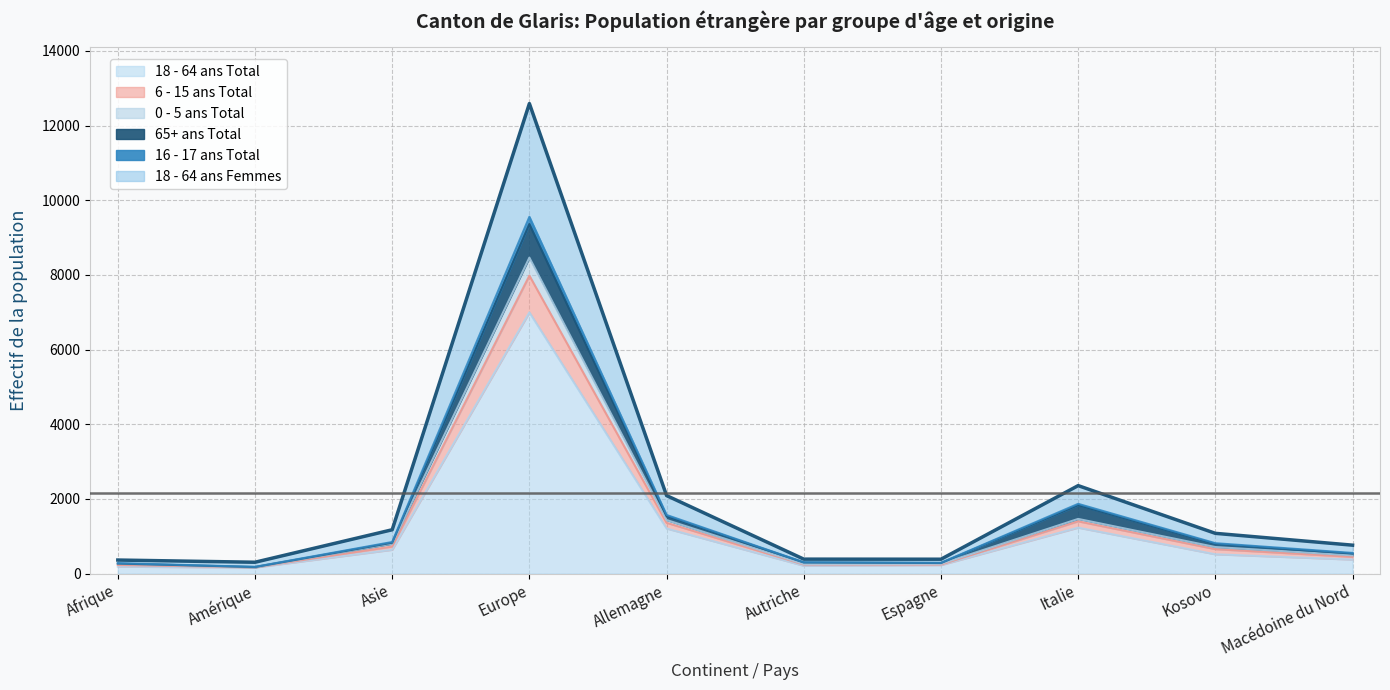

True or false: 6 - 15 ans Total and 0 - 5 ans Total intersect in this chart.

False